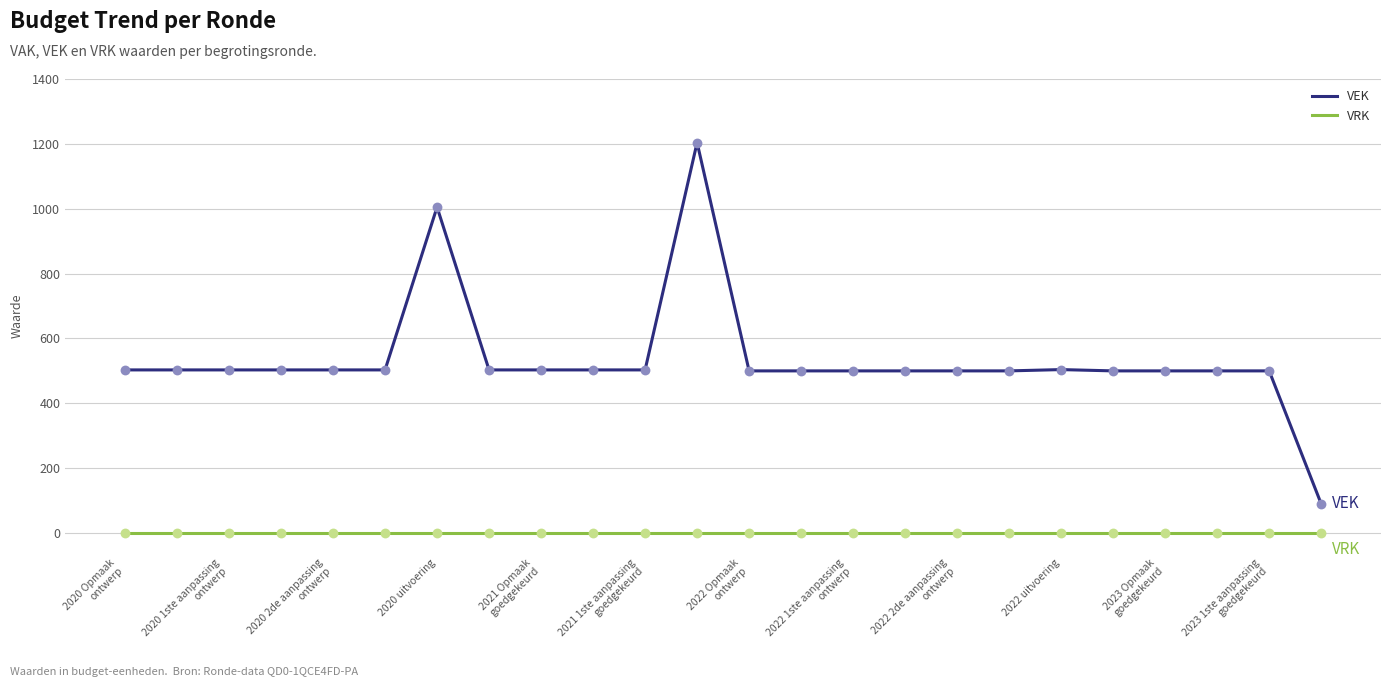

True or false: VEK and VRK cross at least once.

False